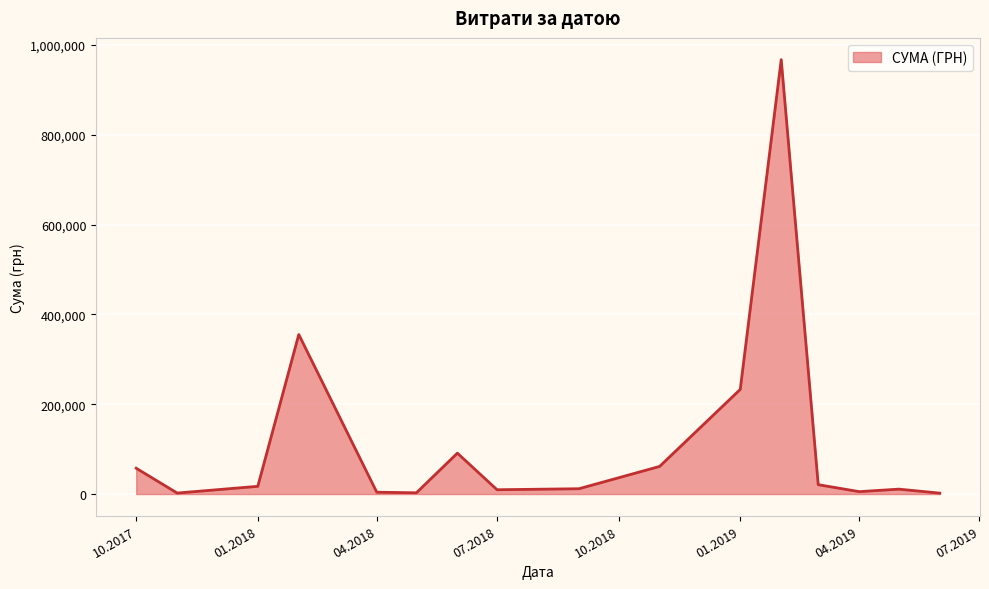

True or false: there are more than 2 points higher than both neighbors.

True